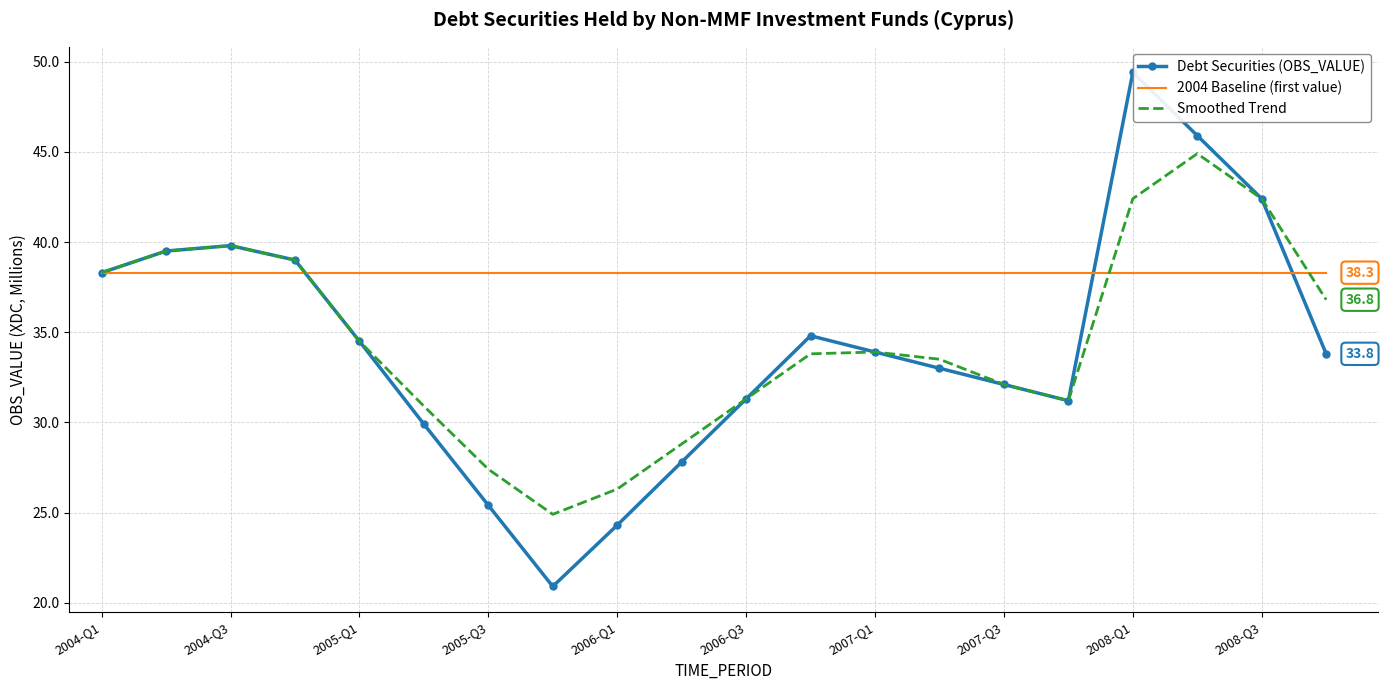

At which label does Smoothed Trend first exceed 33?

2004-Q1